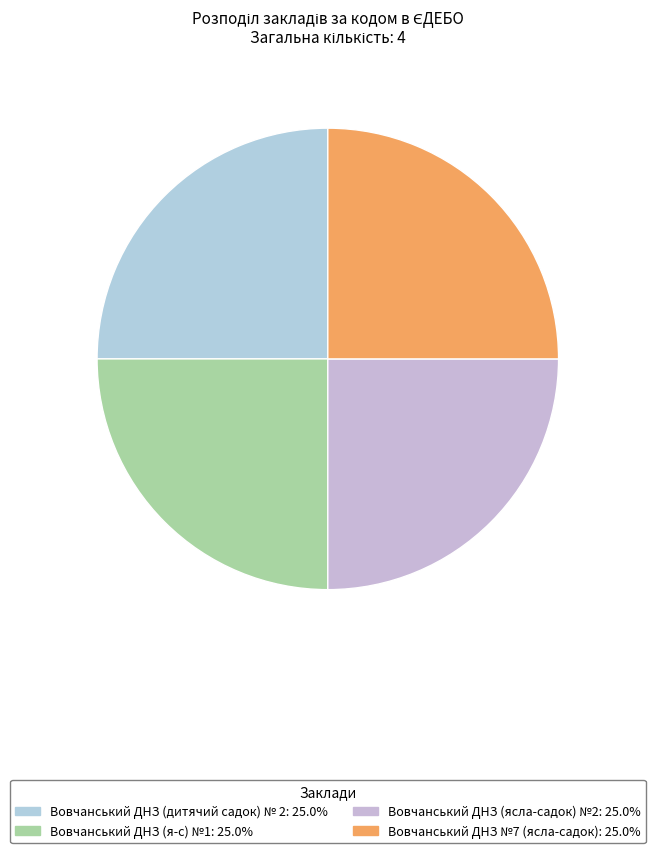

To the nearest percent, what portion does Вовчанський ДНЗ (я-с) №1 represent?

25%